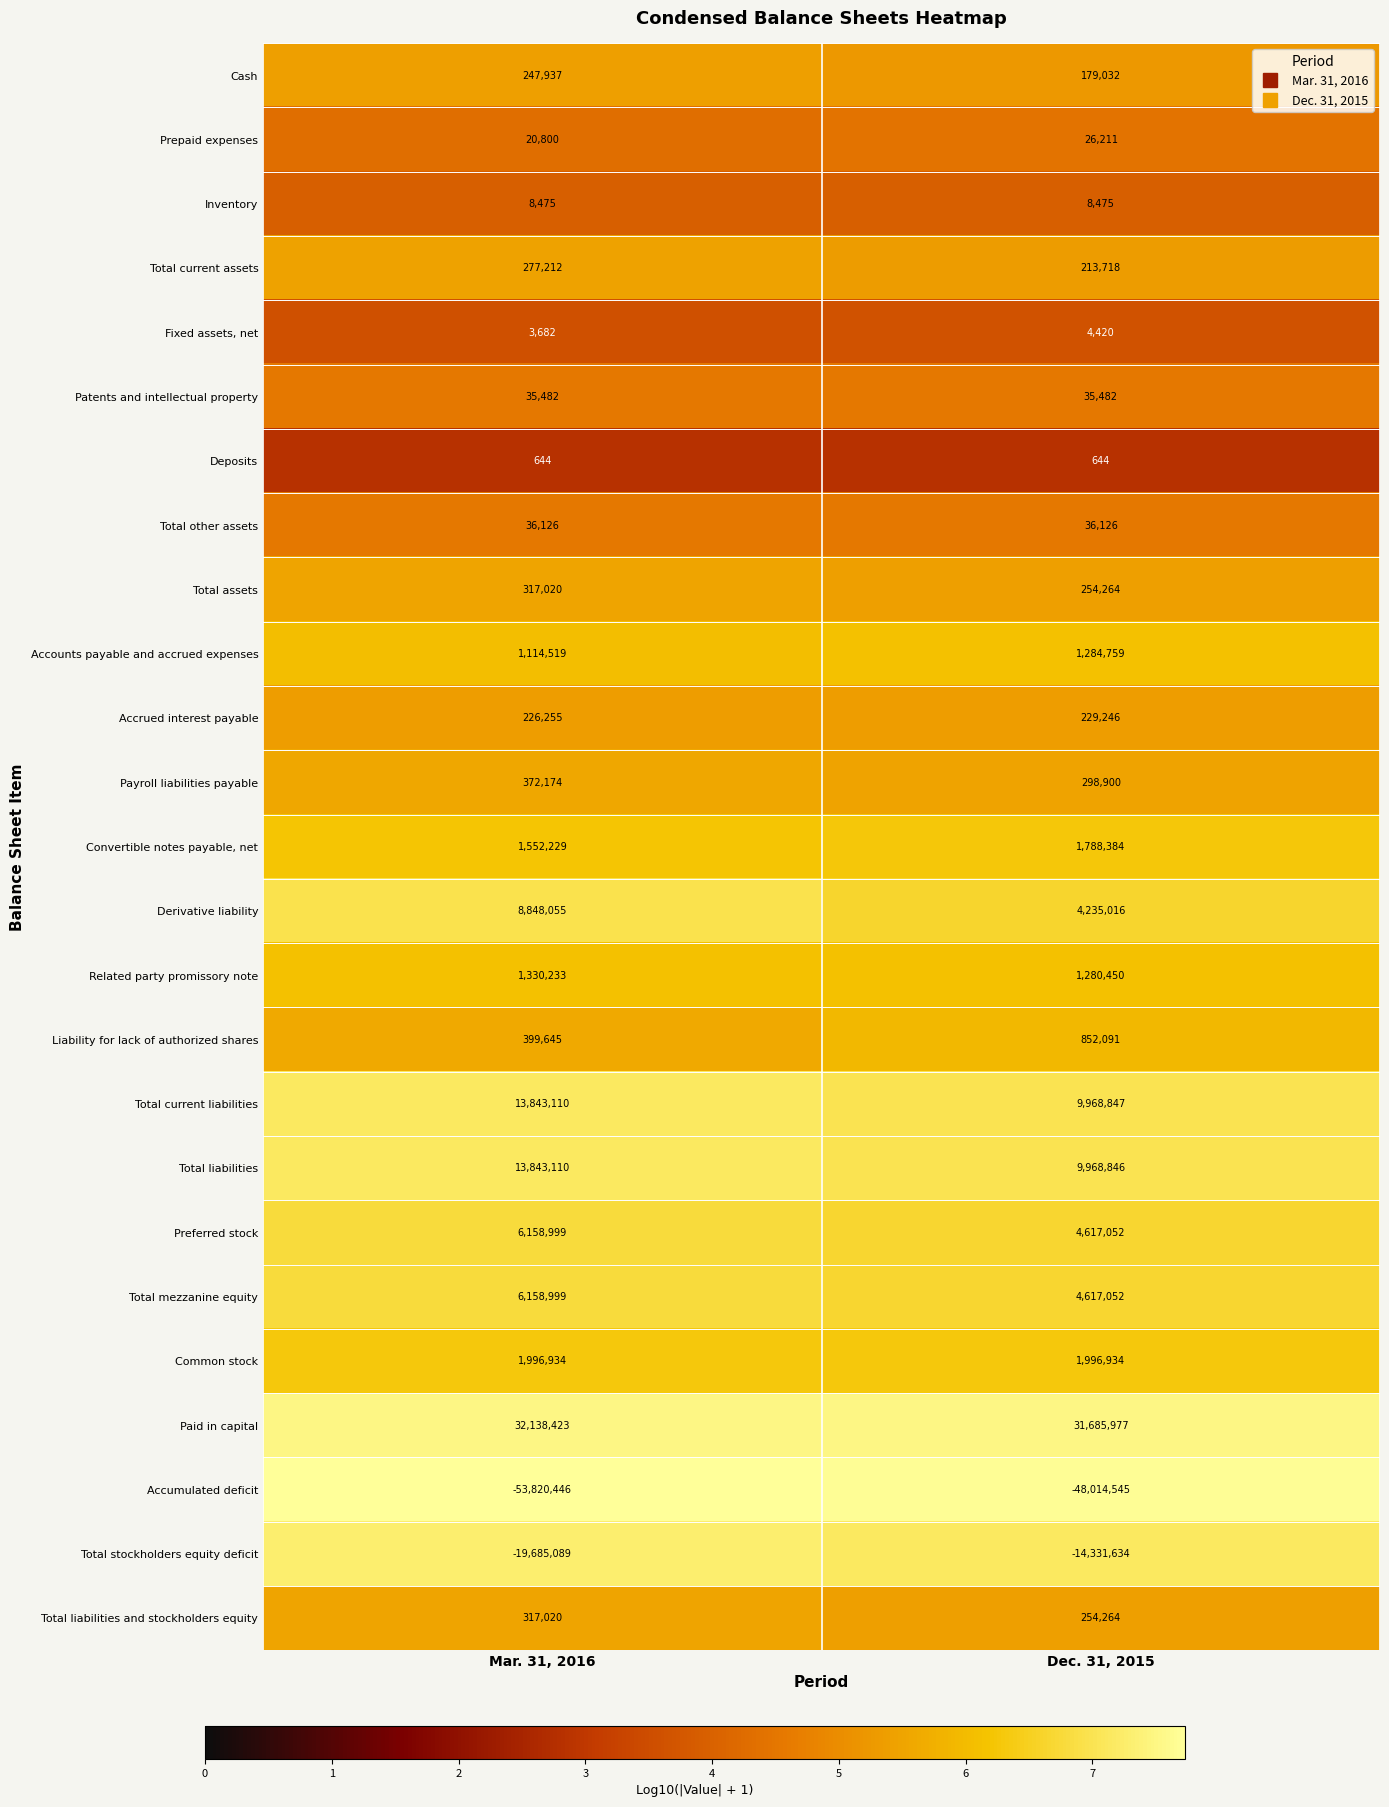

What is the smallest value displayed?

-53820446